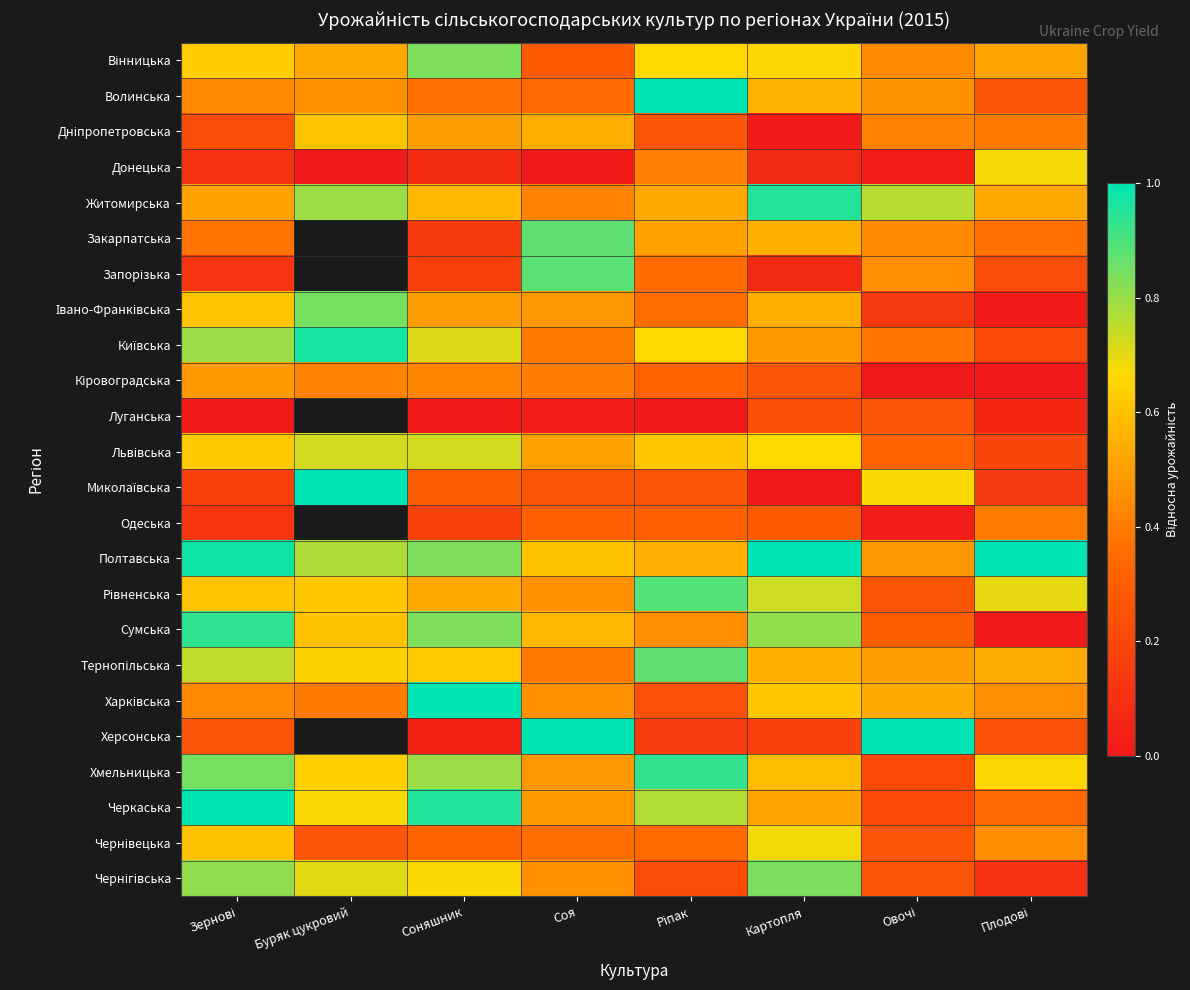

How many Харківська values are between 0 and 1?

8